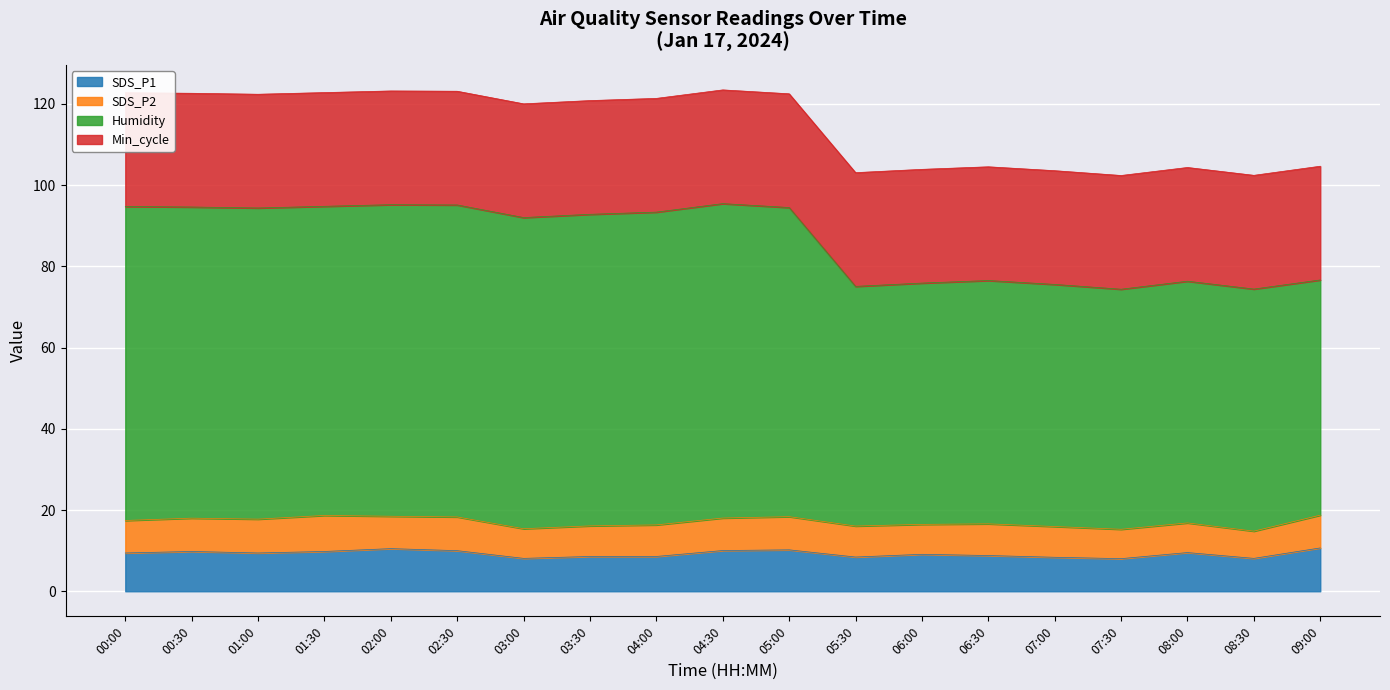

What is the lowest value of the SDS_P1 series?

8.0